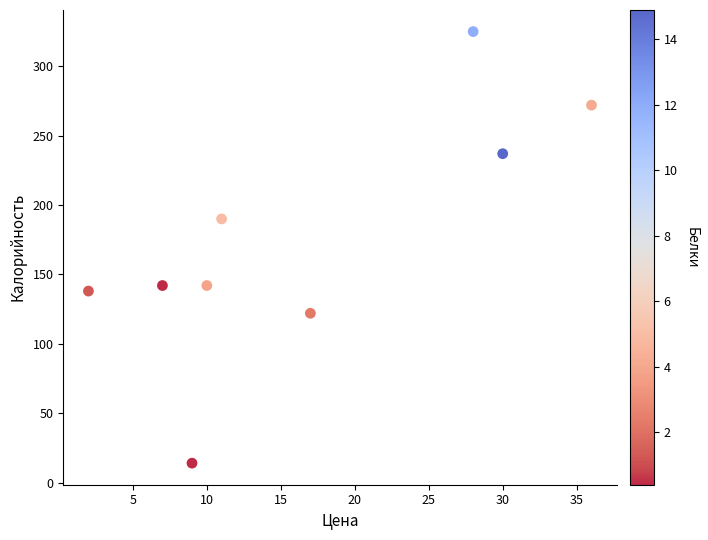

What is the range of Y values (max minus min)?

311